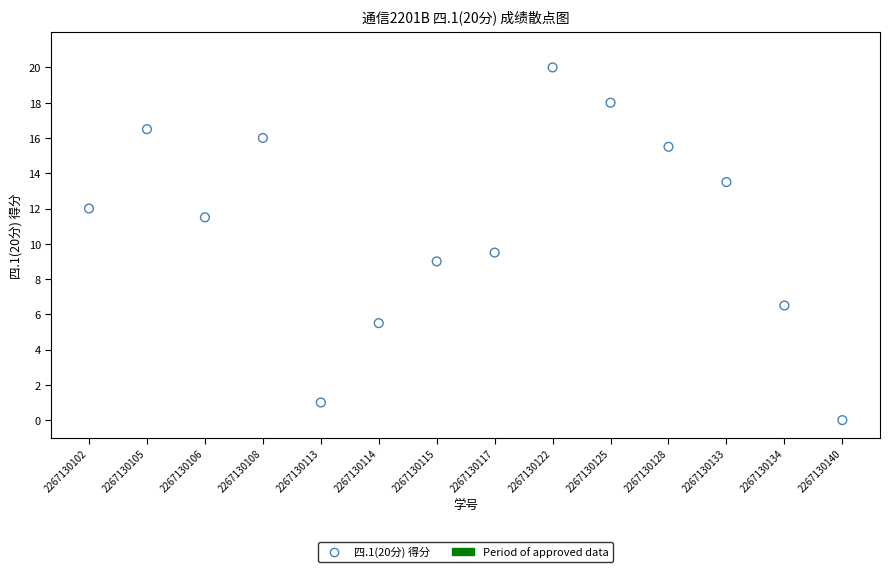

What is the range of Y values (max minus min)?

20.0